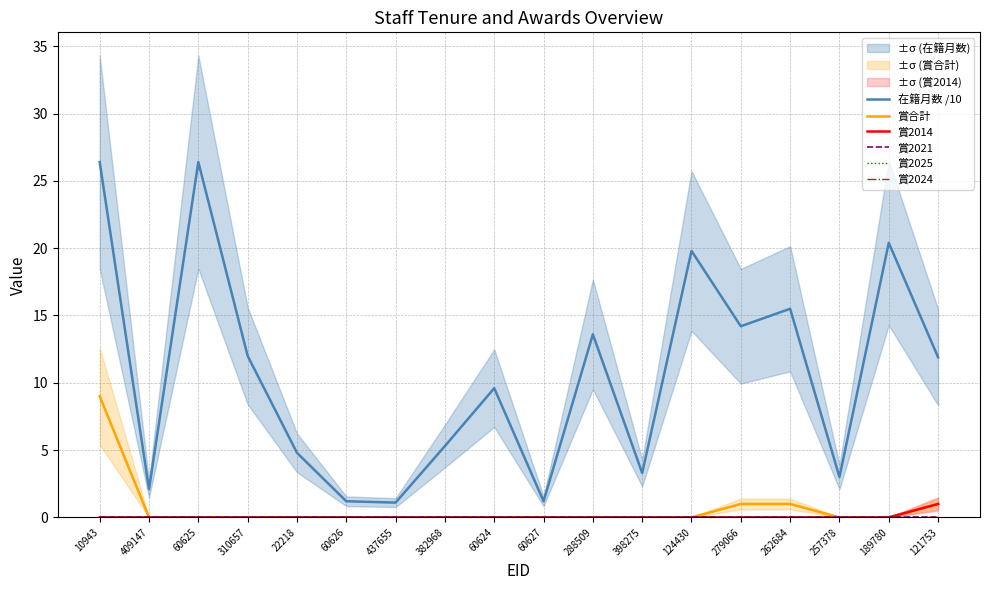

What is the maximum value shown in the chart?

26.4